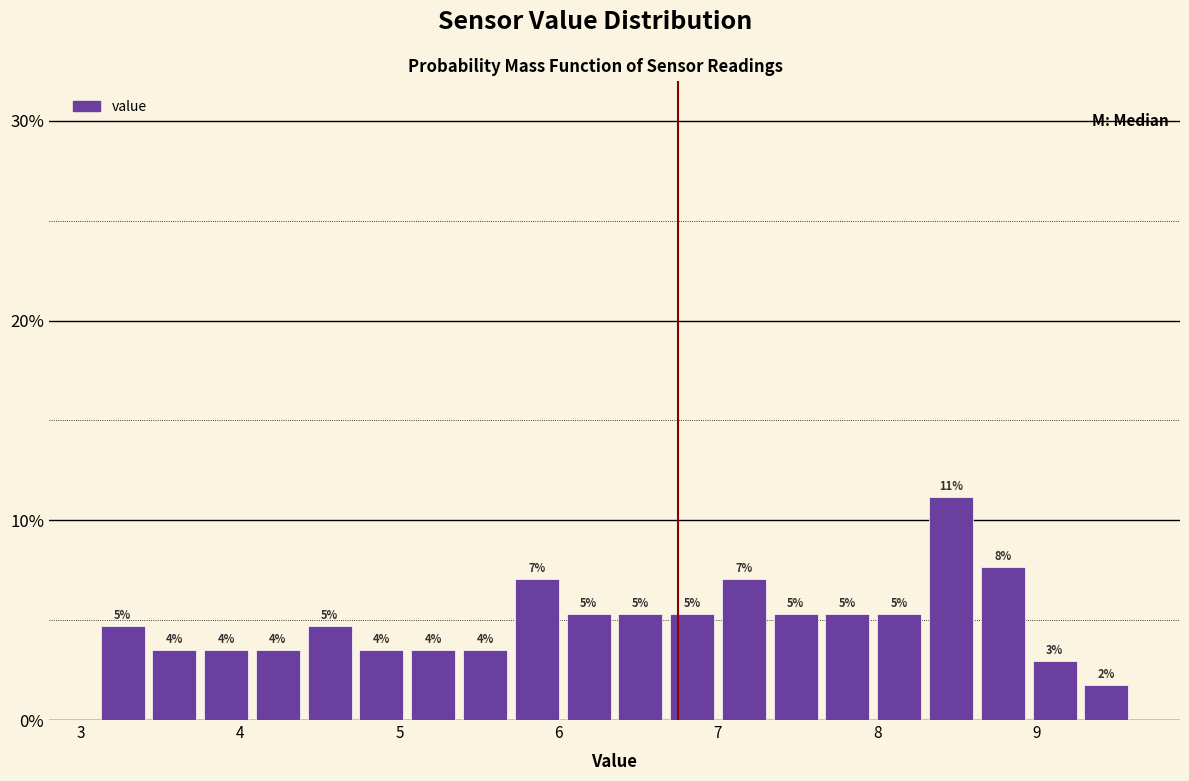

Read against the x-axis, roughly where is the centre of the tallest bar?

8.5